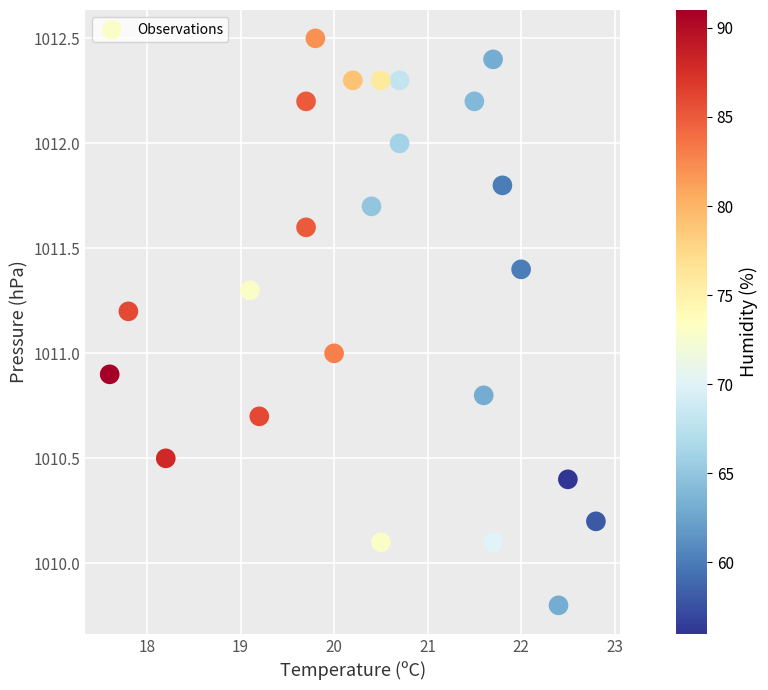

What is the range of Y values (max minus min)?

2.7